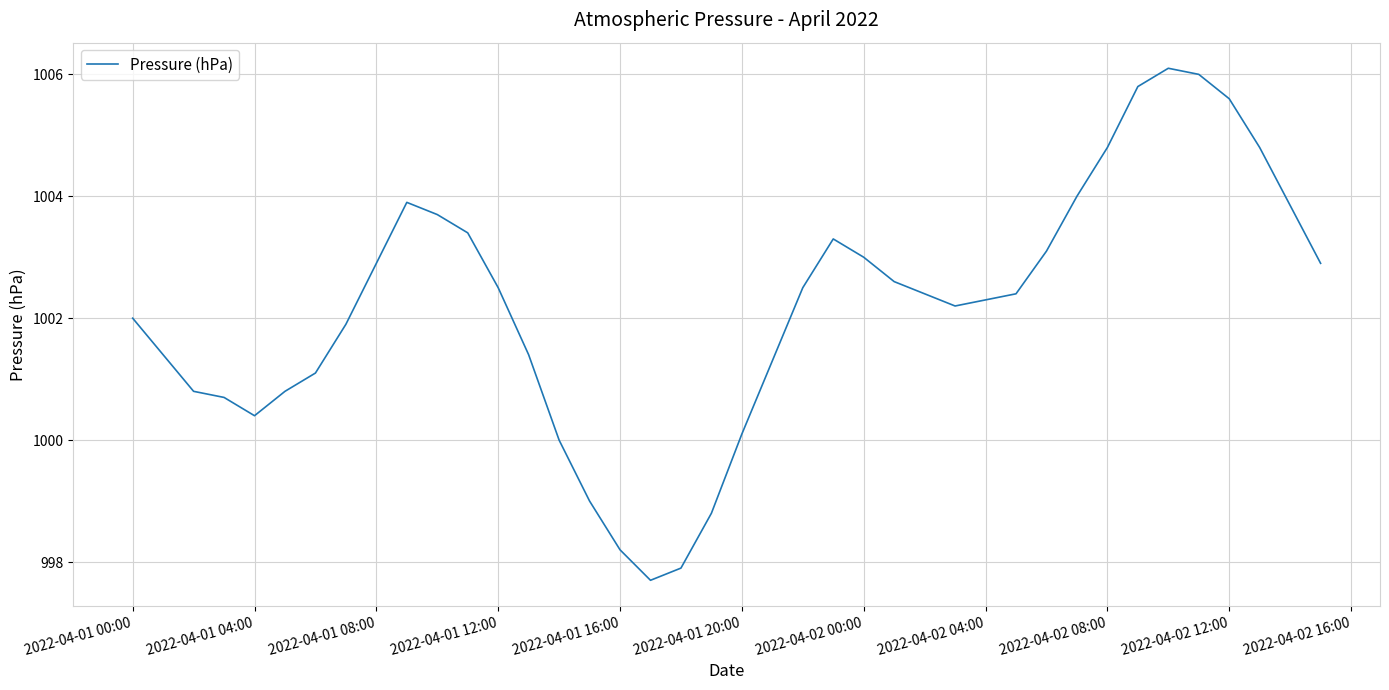

What is the minimum value shown in the chart?

997.7